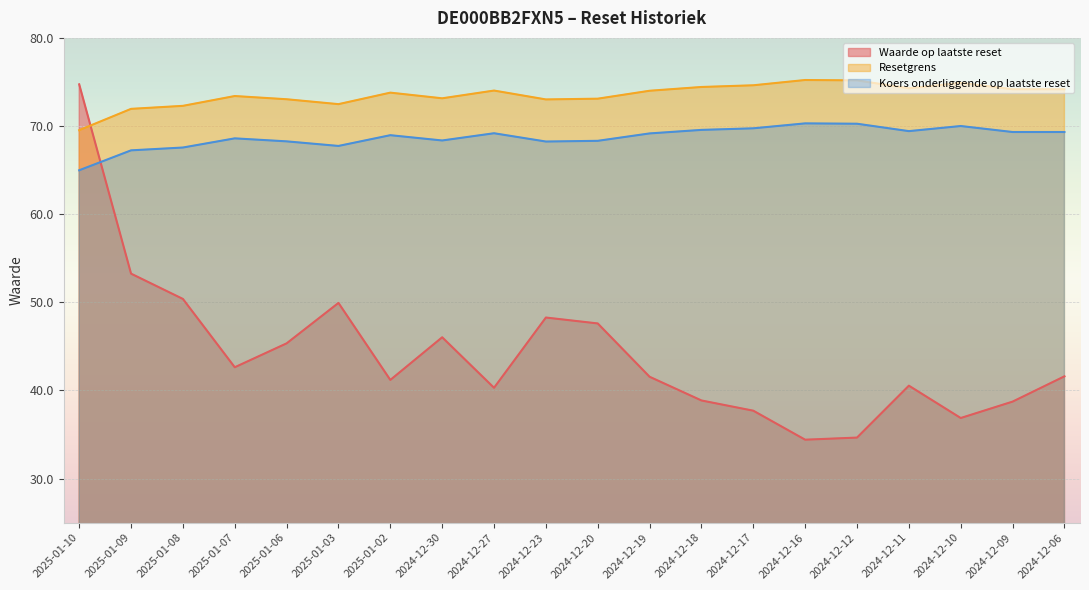

How many intersections are there between Resetgrens and Waarde op laatste reset?

1